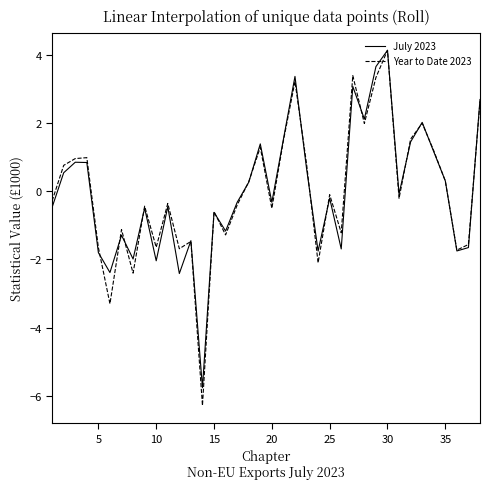

What is the maximum value for July 2023?

4.1